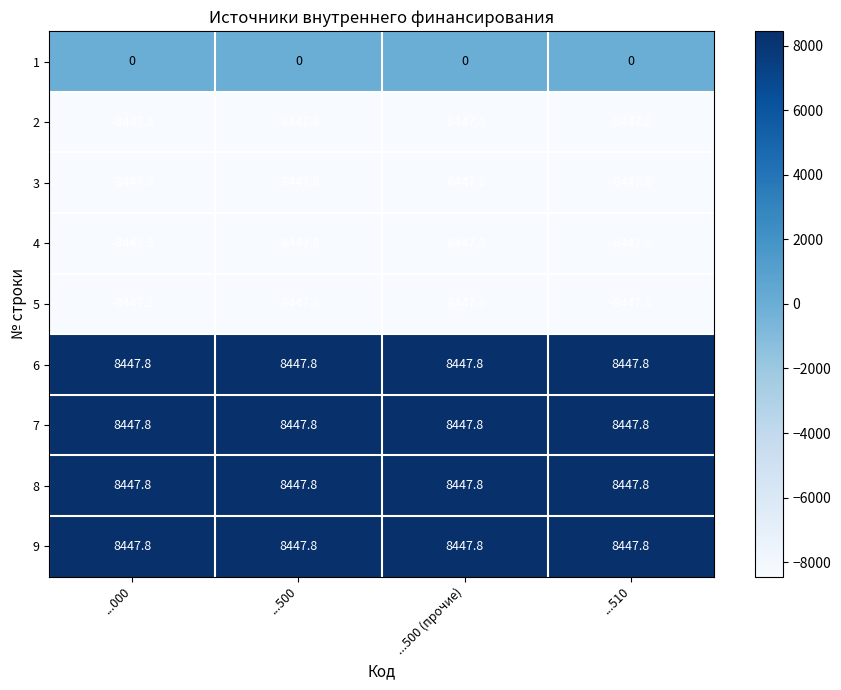

What is the greatest value displayed?

8447.8